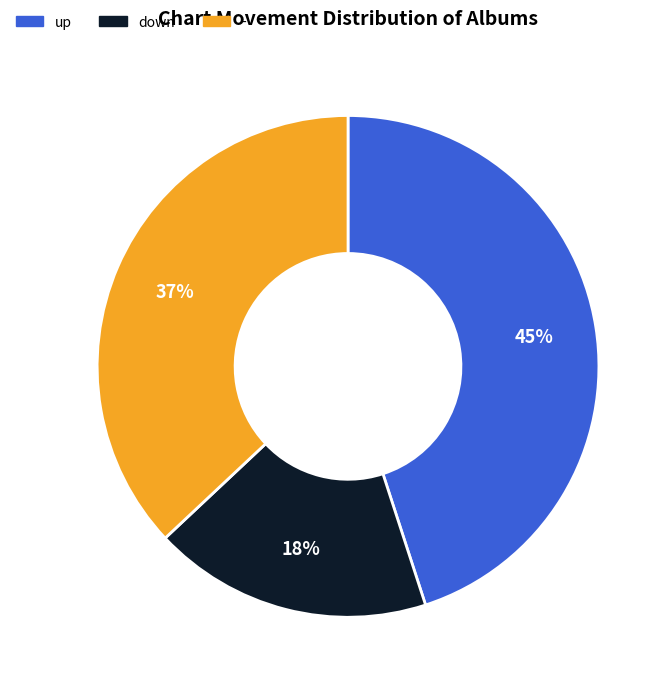

Count the number of slices in the pie.

3